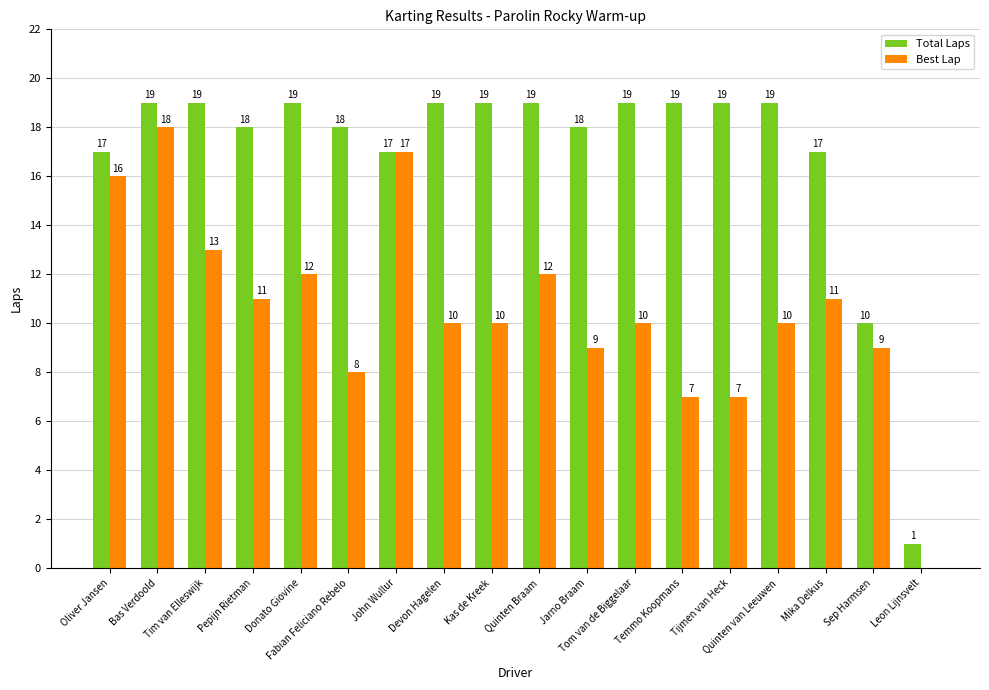

Is the value of Total Laps at Leon Lijnsvelt greater than the value of Best Lap at Tom van de Biggelaar?

No